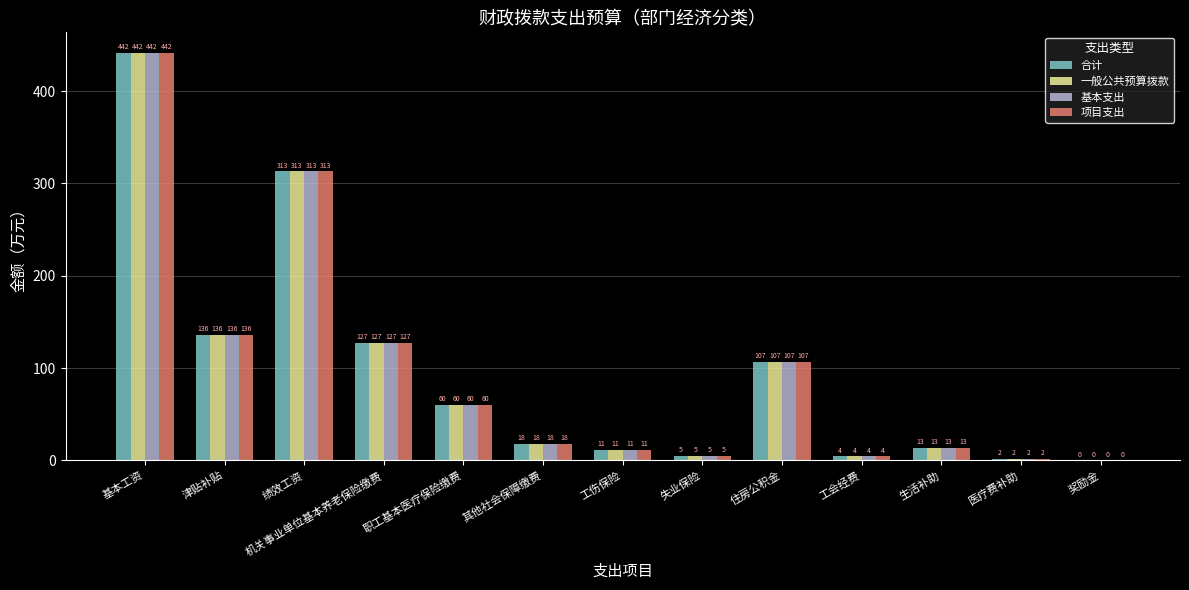

What are all the series names shown in the legend?

合计, 一般公共预算拨款, 基本支出, 项目支出